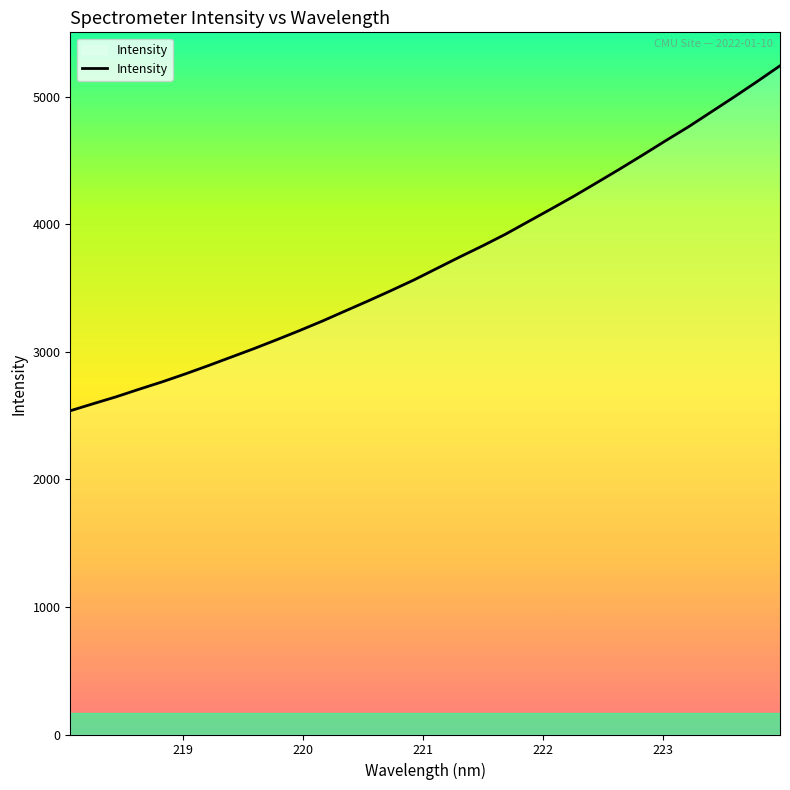

What is the difference between the second highest and second lowest values?

2526.1